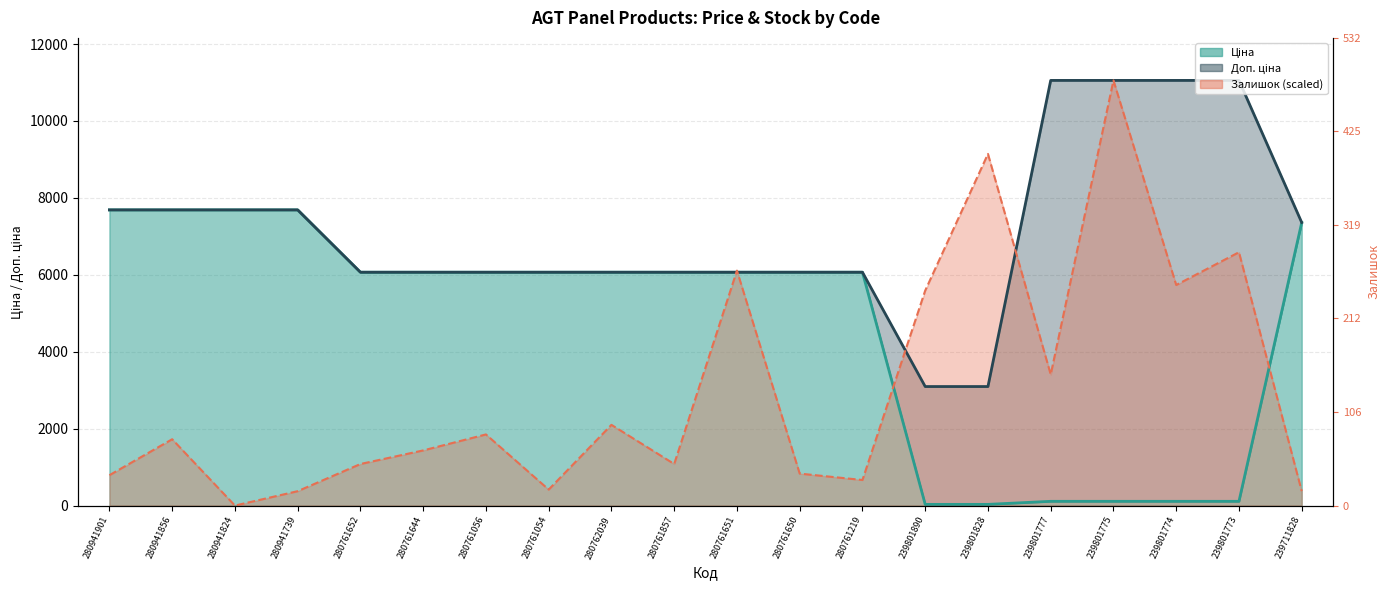

At which label is Ціна closest to 3859?

280761652